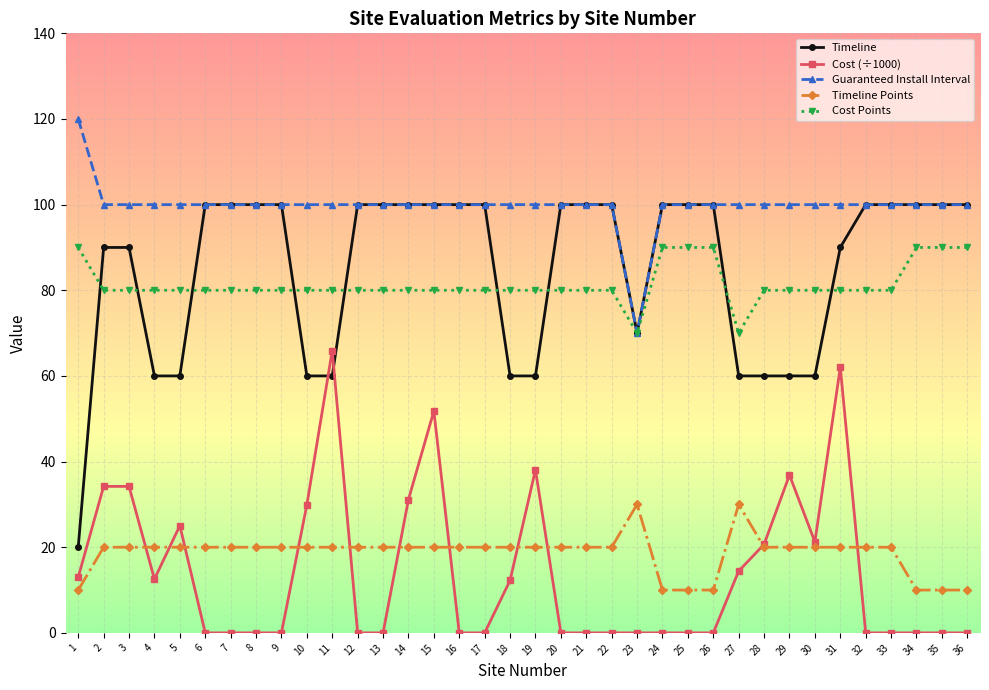

Read the Timeline value at 4.

60.0